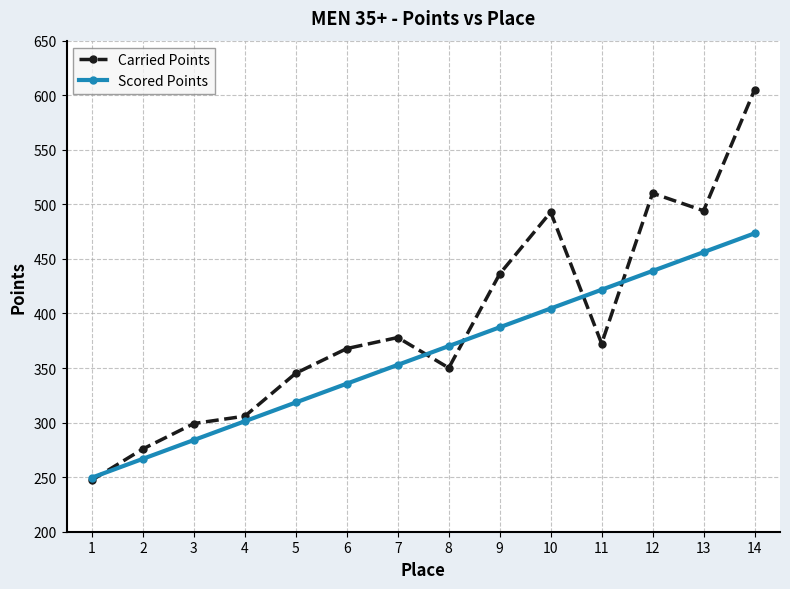

What is the difference between the maximum and minimum values in the Carried Points series?

357.4